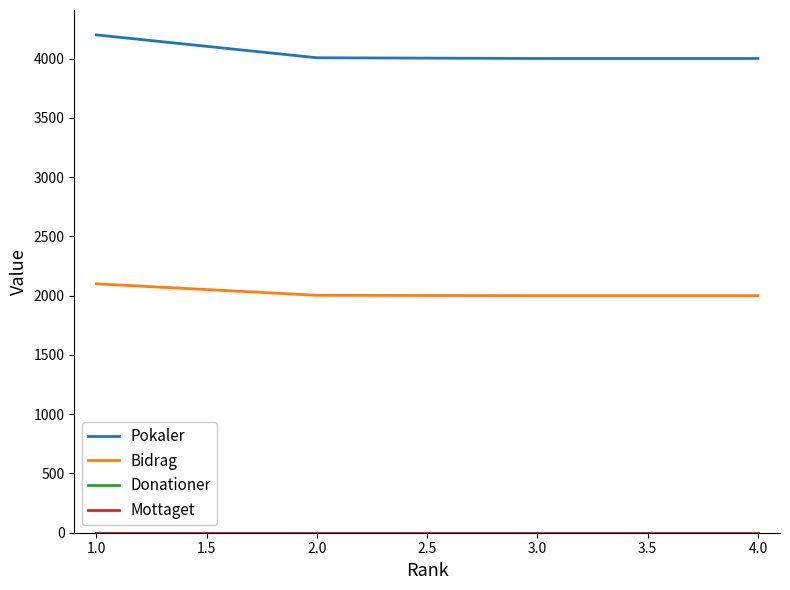

True or false: Mottaget and Pokaler intersect in this chart.

False